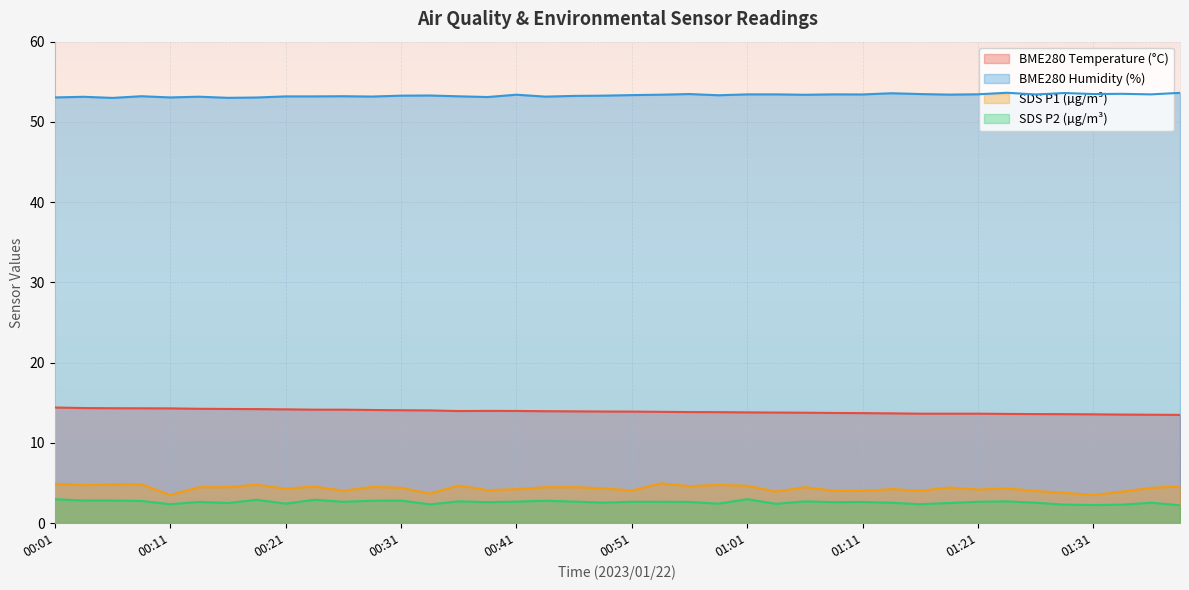

What is the sum of the SDS_P1 values at 00:08 and 00:46?

9.3